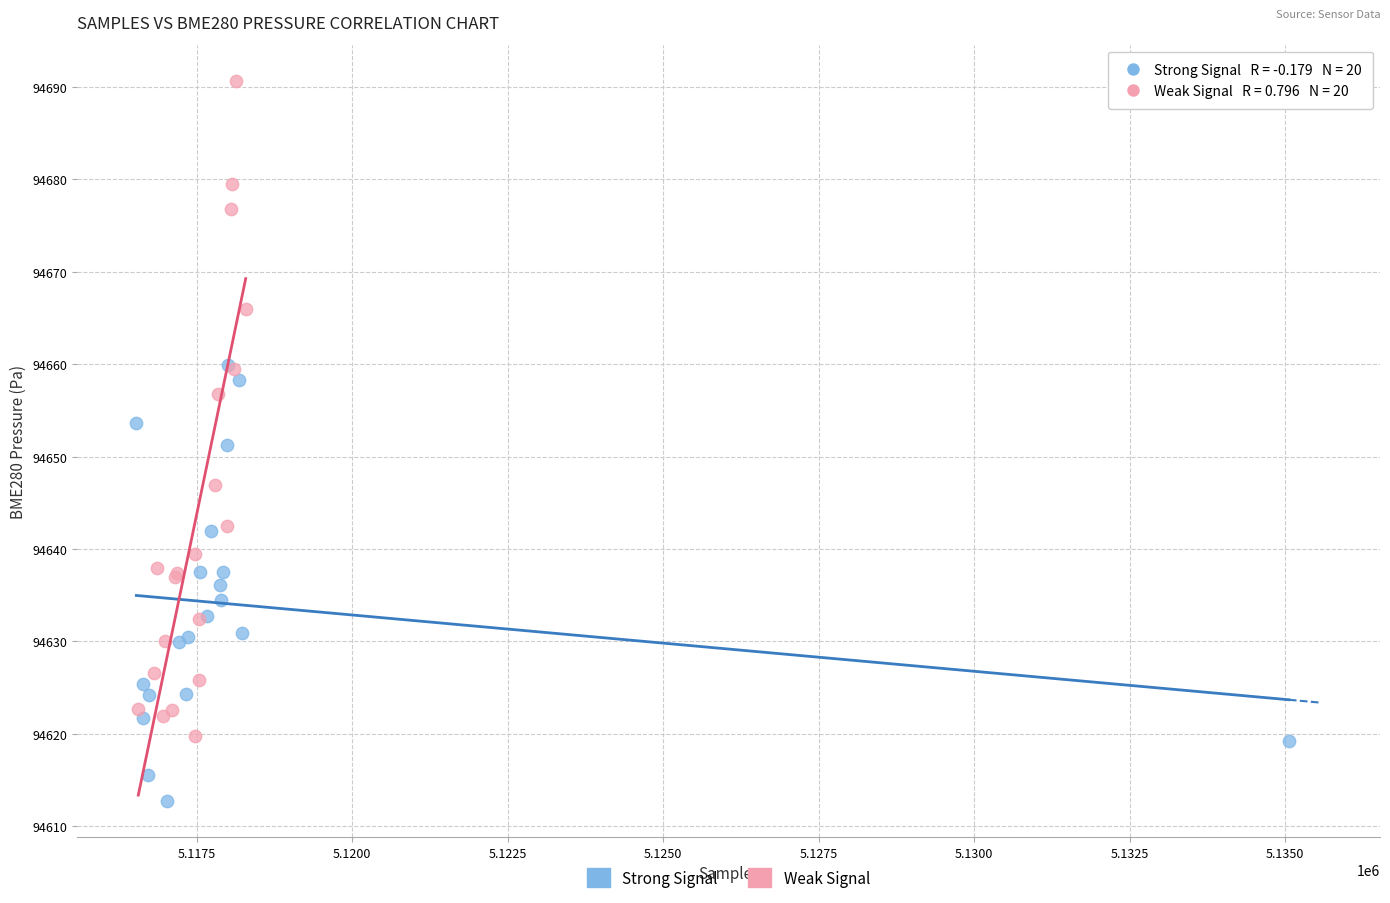

What are all the series names shown in the legend?

Strong Signal, Weak Signal